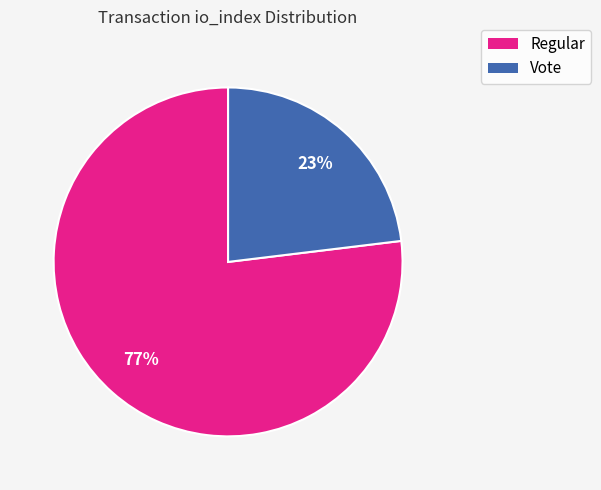

Does any single category account for the majority?

Yes